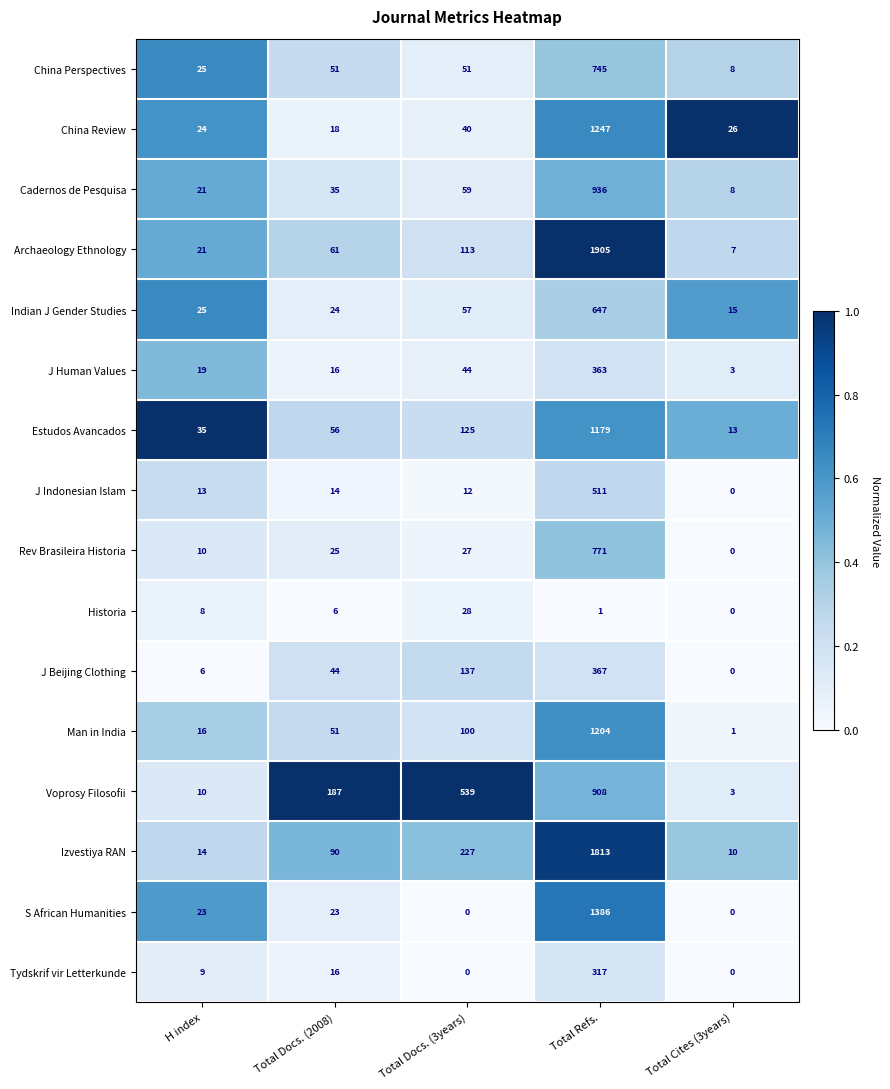

At which category is the sum across all series the highest?

Total Refs.